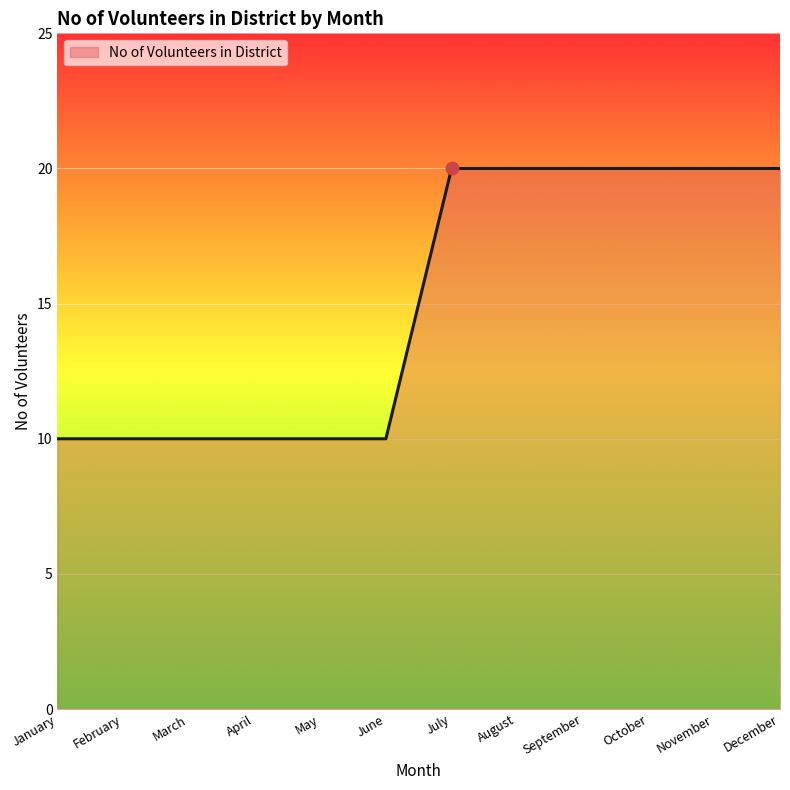

Between December and June, which is larger?

December